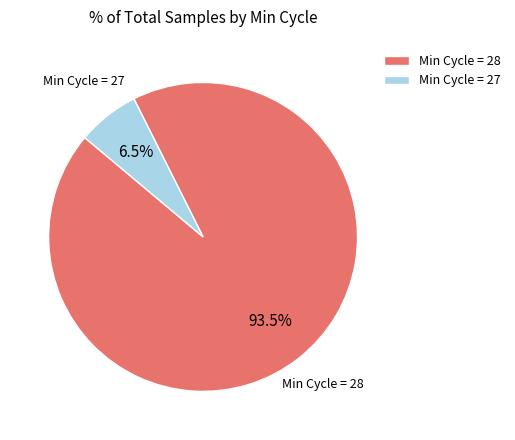

Rank the categories by value from lowest to highest.

Min Cycle = 27, Min Cycle = 28